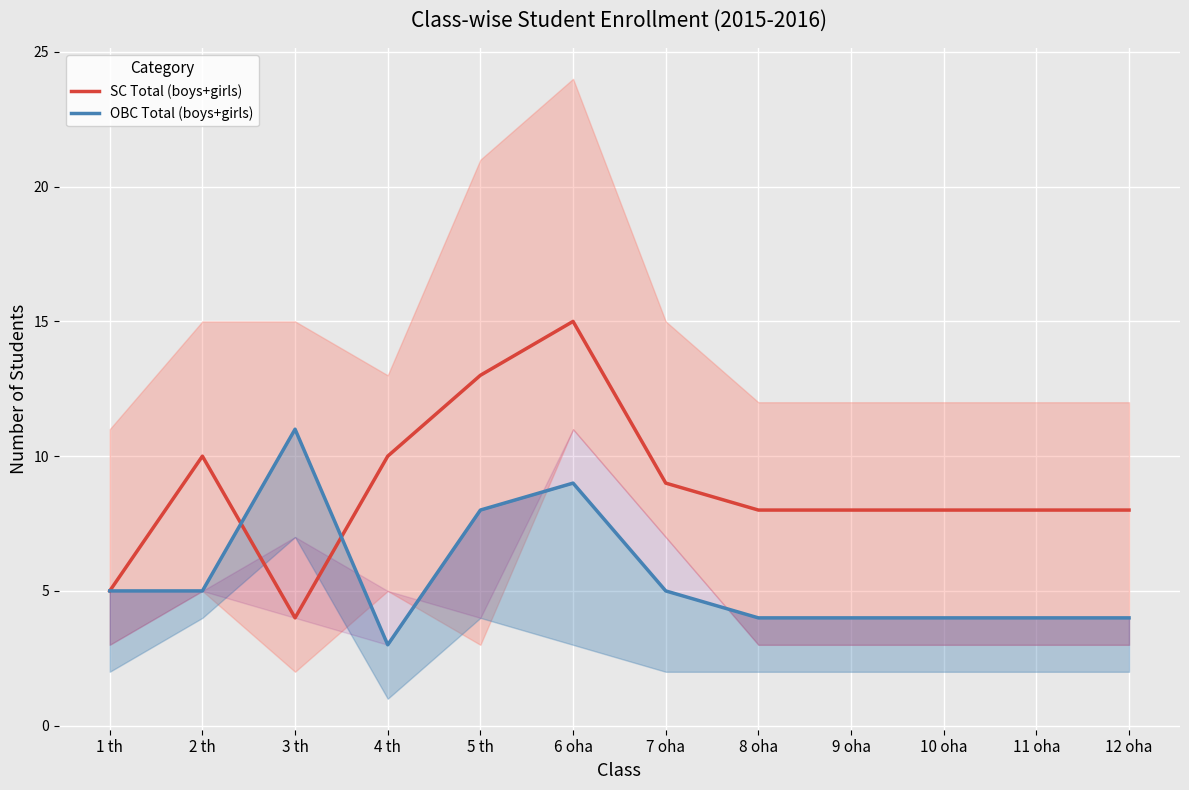

Between 3 th and 2 th, which is larger?

2 th